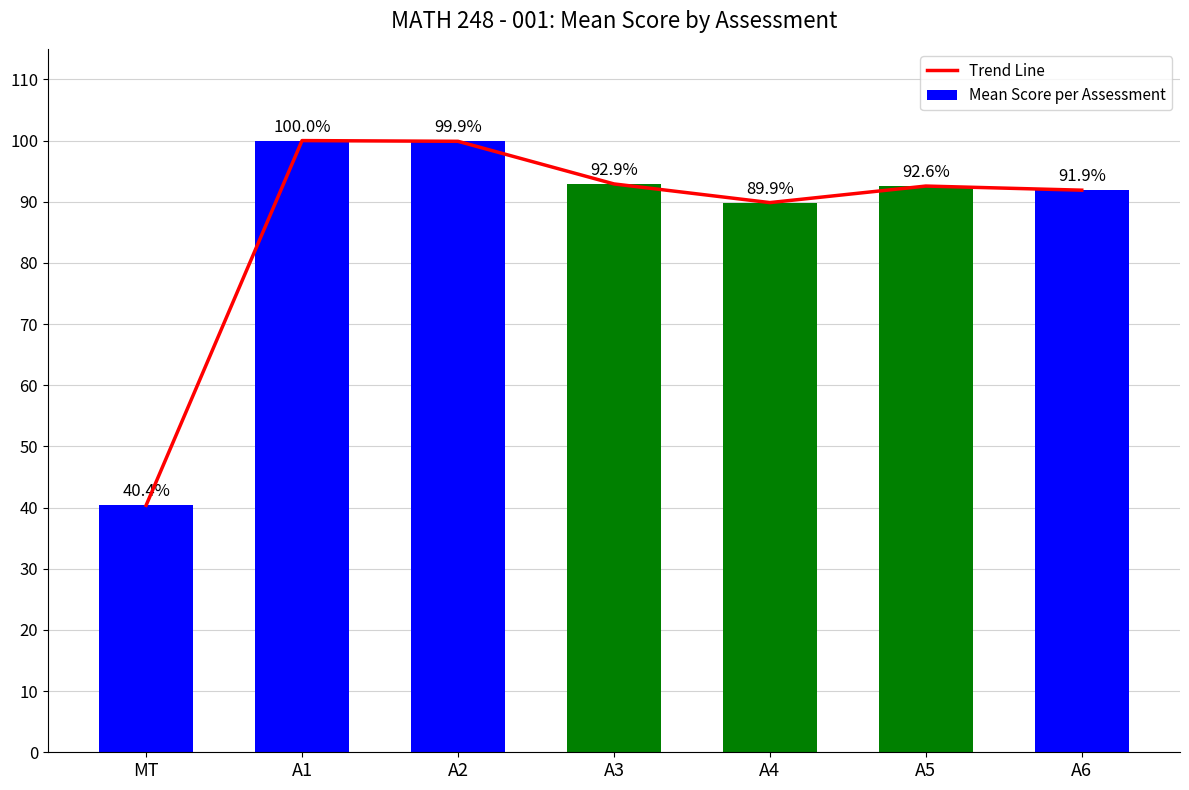

At which label does Mean Score per Assessment reach its peak?

A1